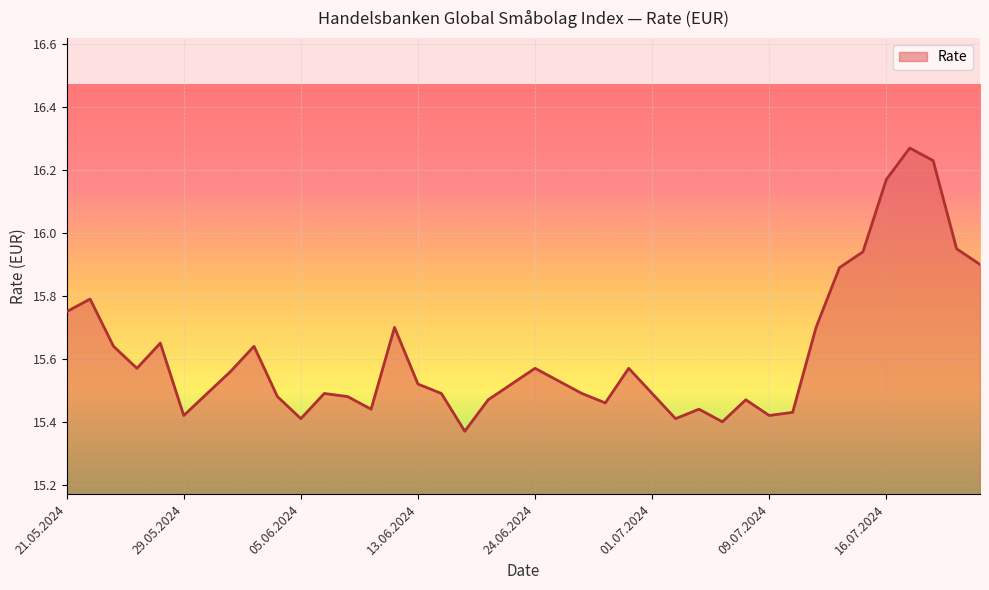

What is the difference between the maximum and minimum values?

0.9